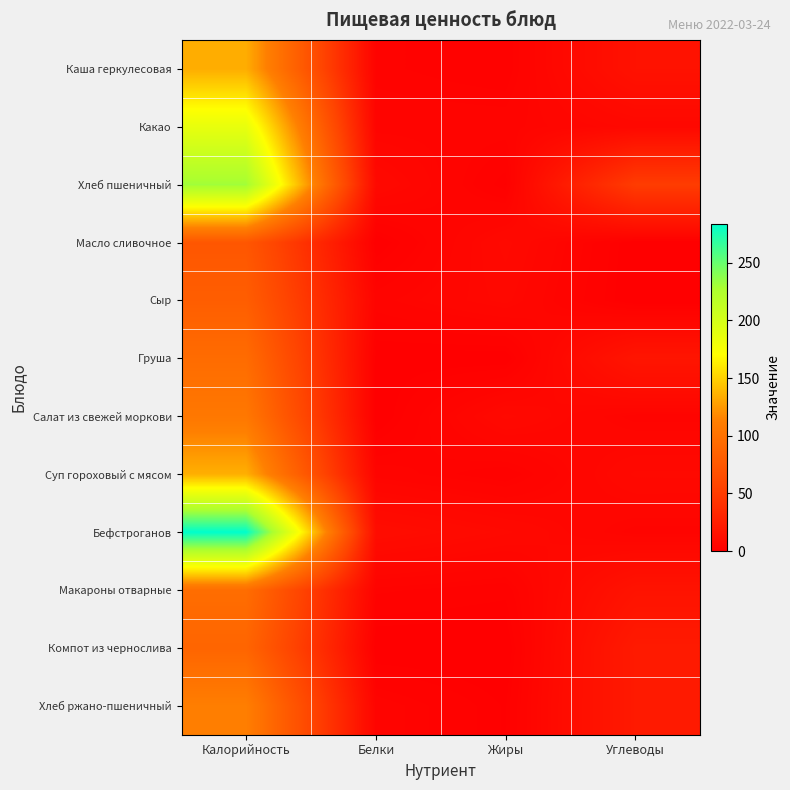

Count the number of categories in the chart.

4